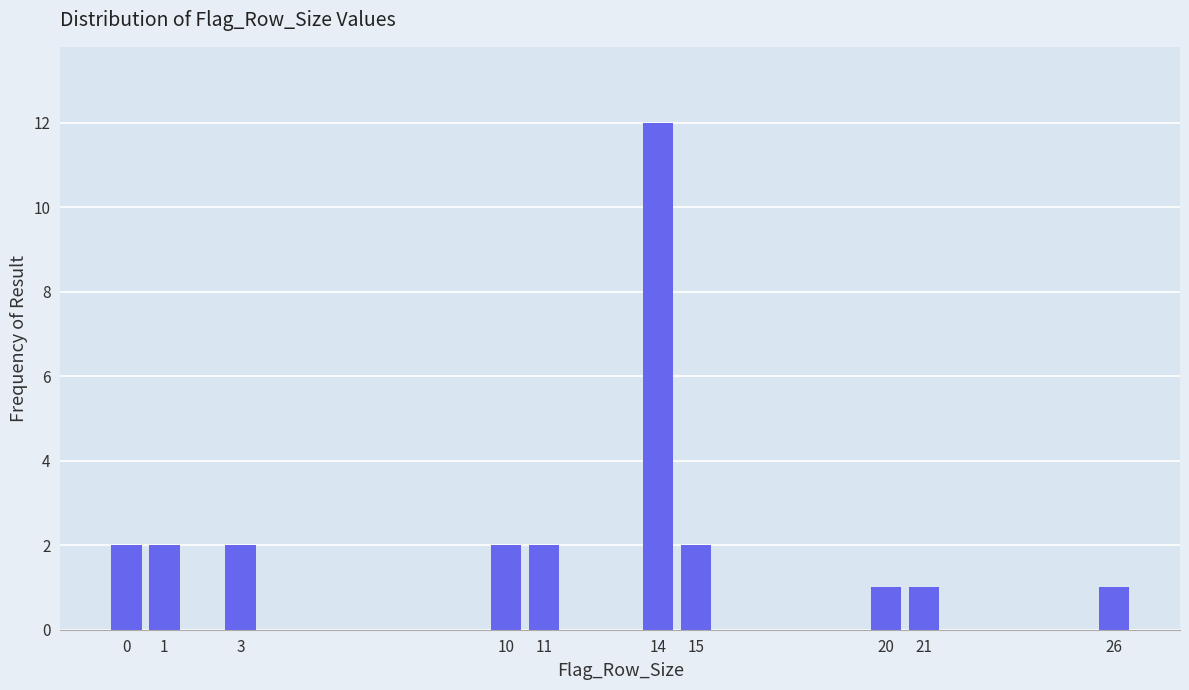

Reading left to right, what are all the values shown in this chart?

0=2	1=2	3=2	10=2	11=2	14=12	15=2	20=1	21=1	26=1